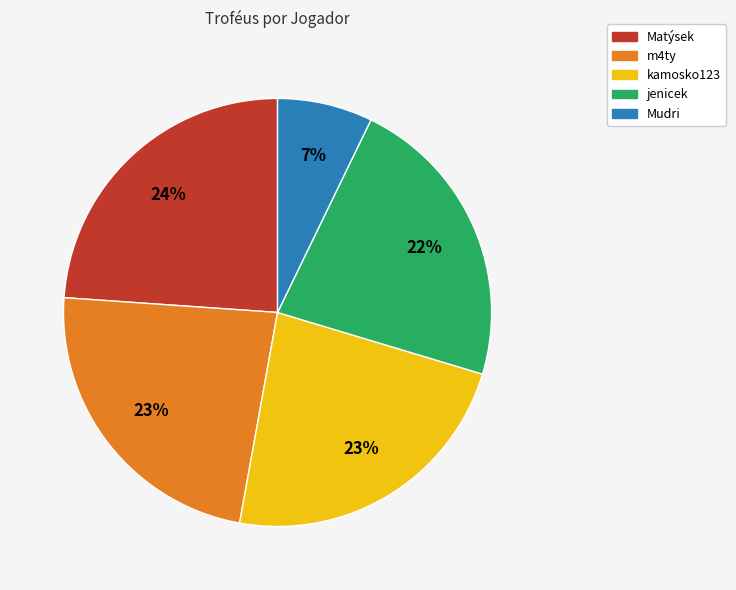

True or false: m4ty accounts for 31% of the total.

False